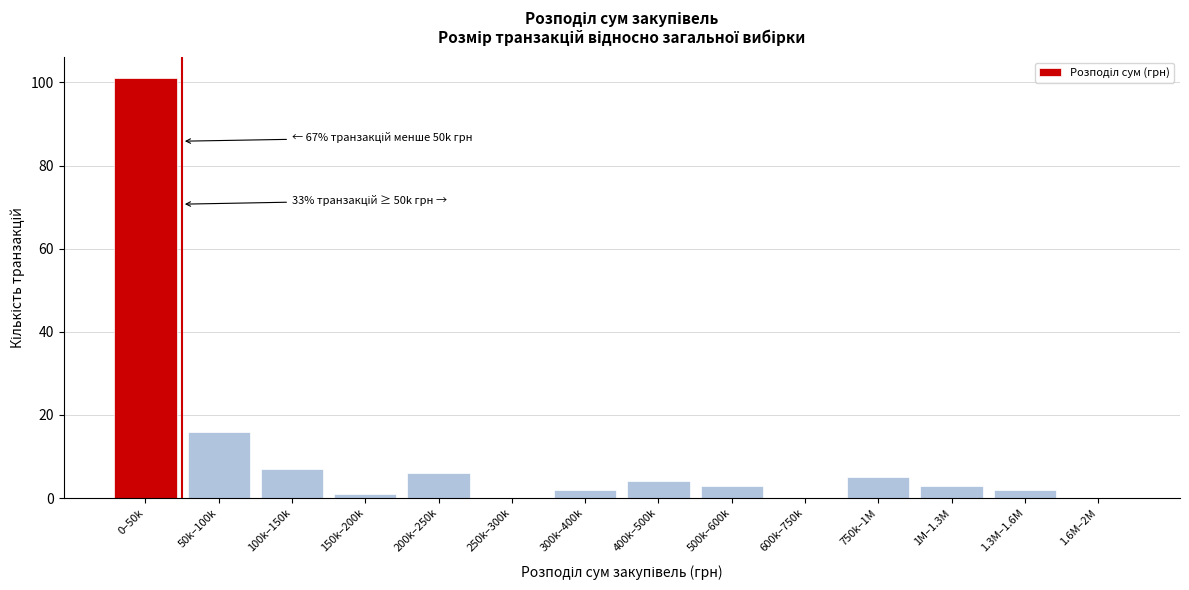

Reading left to right, transcribe all the data shown in this chart.

0–50k=101	50k–100k=16	100k–150k=7	150k–200k=1	200k–250k=6	250k–300k=0	300k–400k=2	400k–500k=4	500k–600k=3	600k–750k=0	750k–1M=5	1M–1.3M=3	1.3M–1.6M=2	1.6M–2M=0